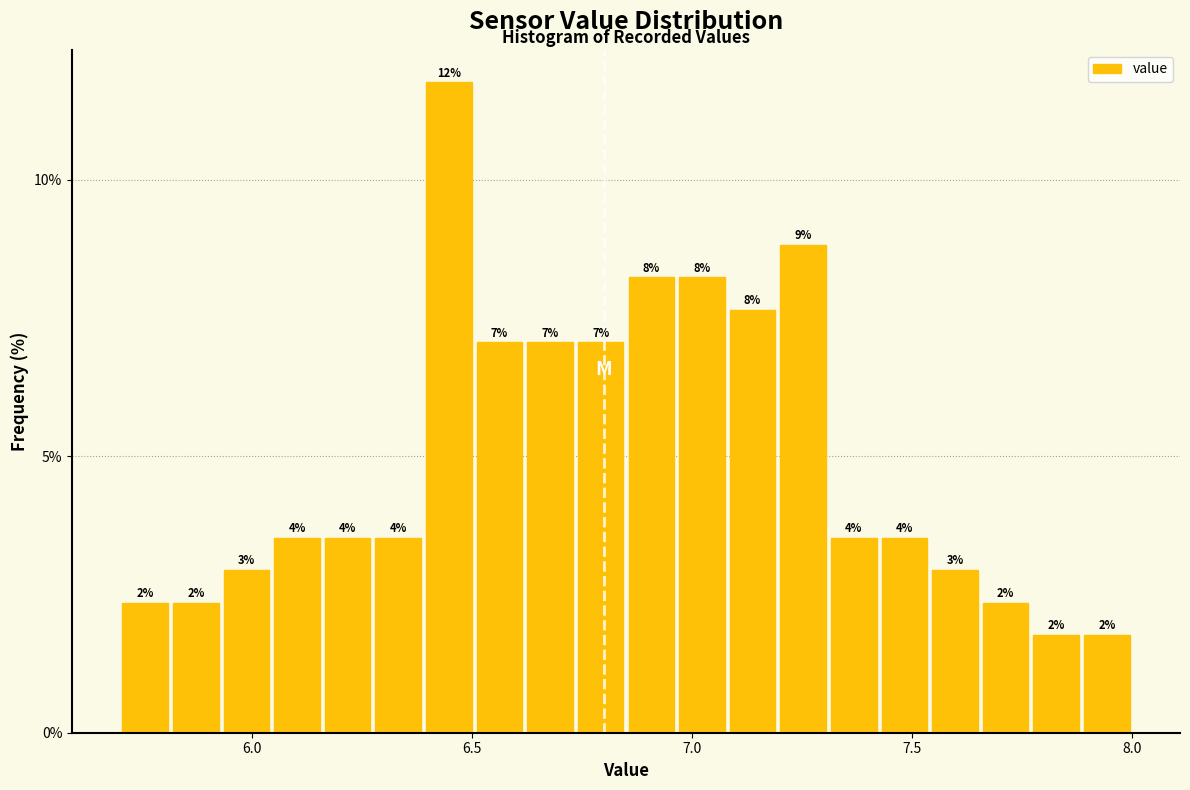

Read against the x-axis, roughly where is the centre of the tallest bar?

6.45